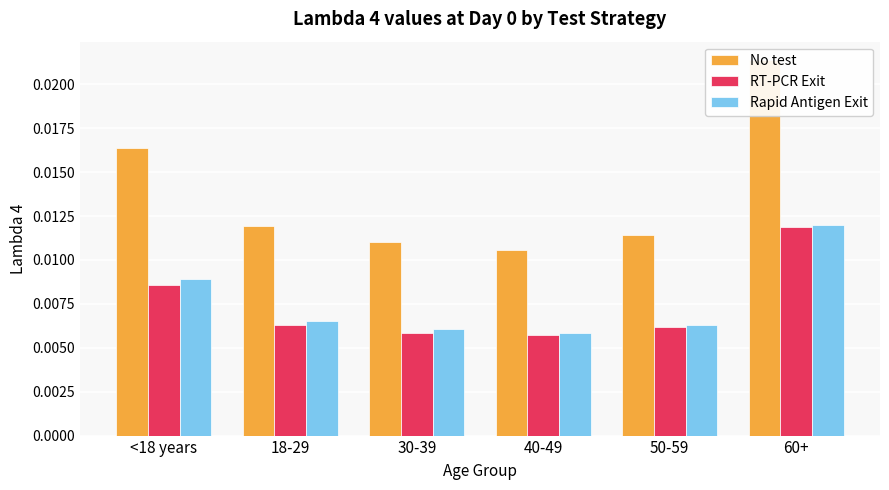

At which label is RT-PCR Exit closest to 0?

40-49